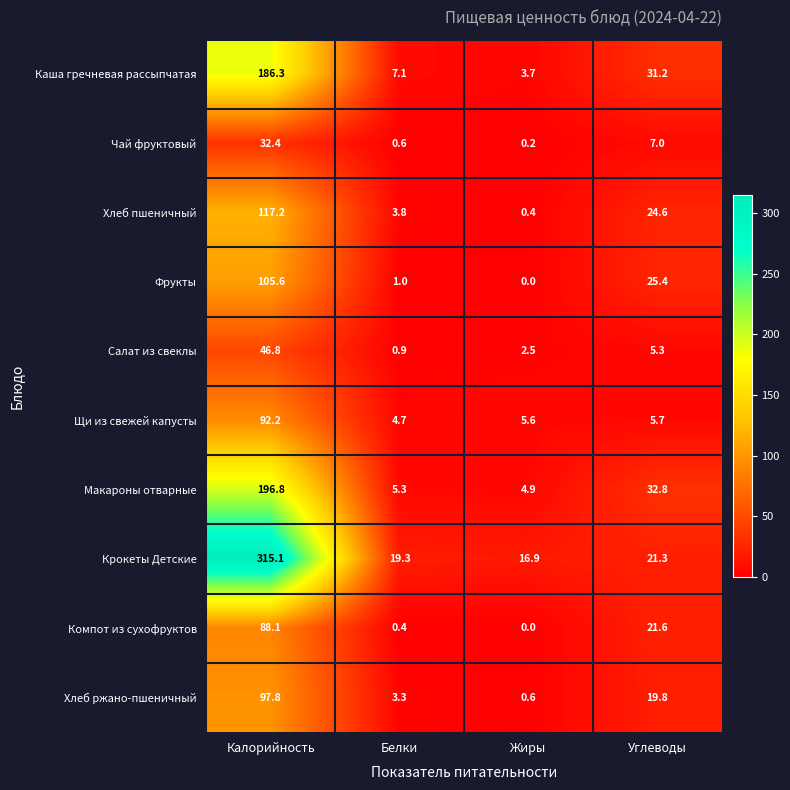

Between Калорийность and Белки, which series saw the biggest shift?

Крокеты Детские